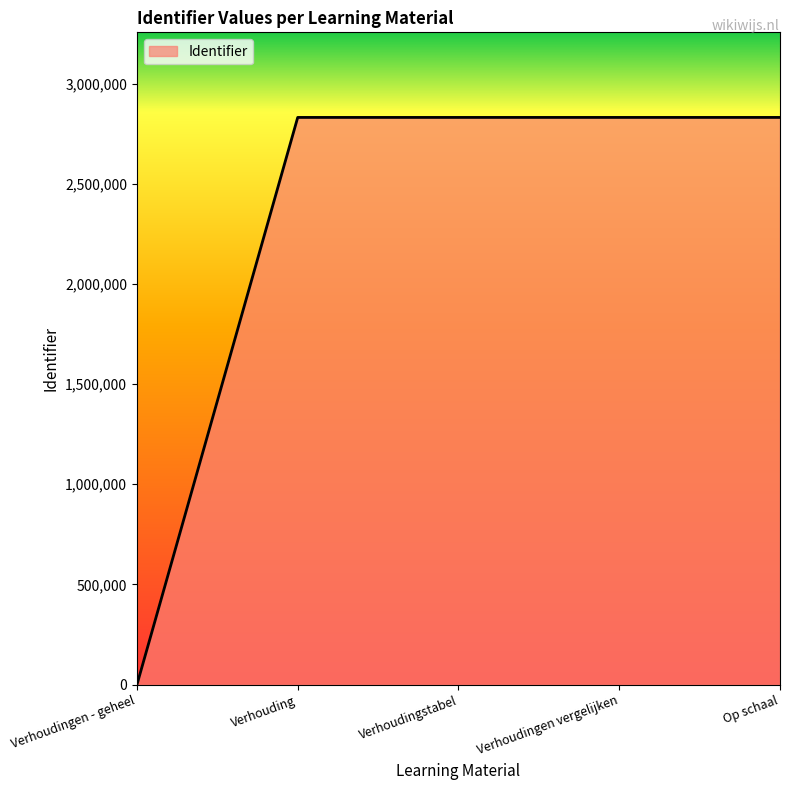

The value at Op schaal is 2830852. True or false?

True